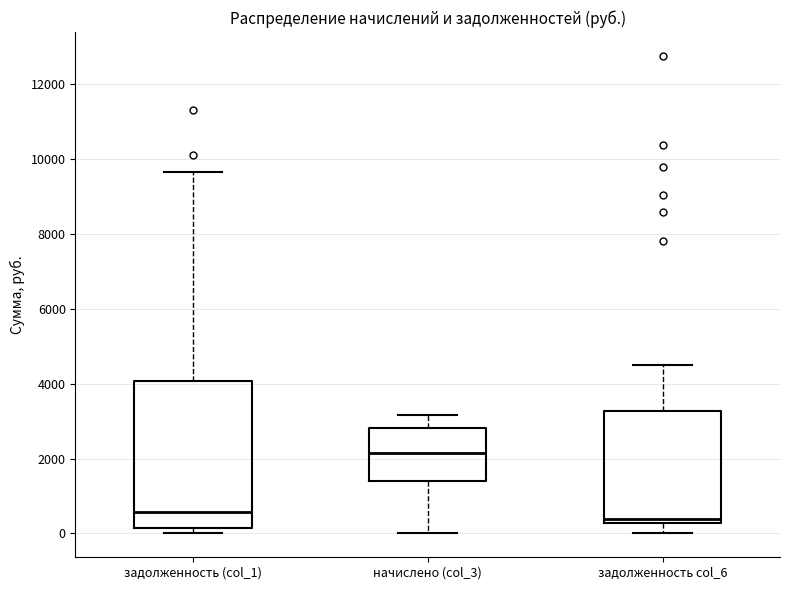

Which box has the highest median line?

начислено (col_3)